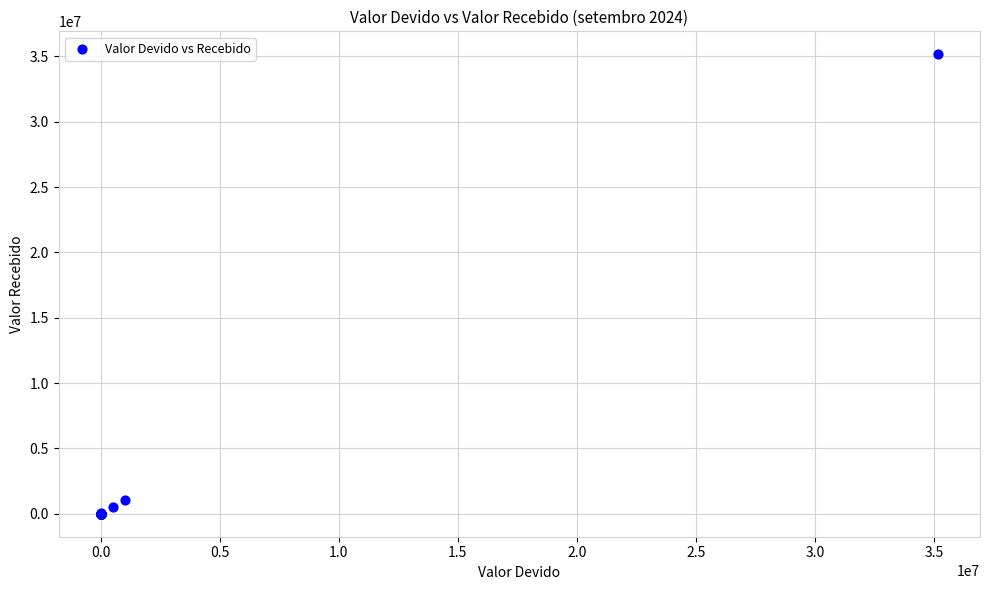

What Y value in the scatter plot is closest to 17583913?

1036186.8